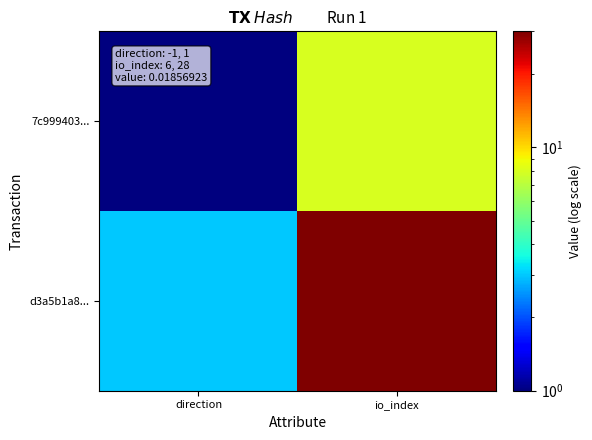

Which has a higher value, io_index or direction?

io_index